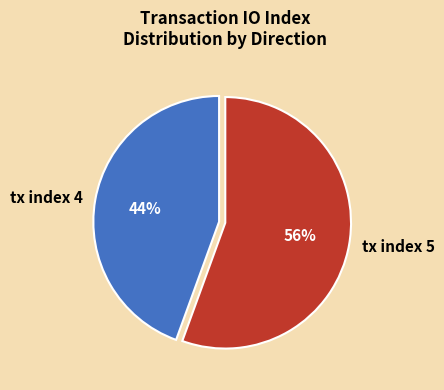

How many slices are in this pie chart?

2